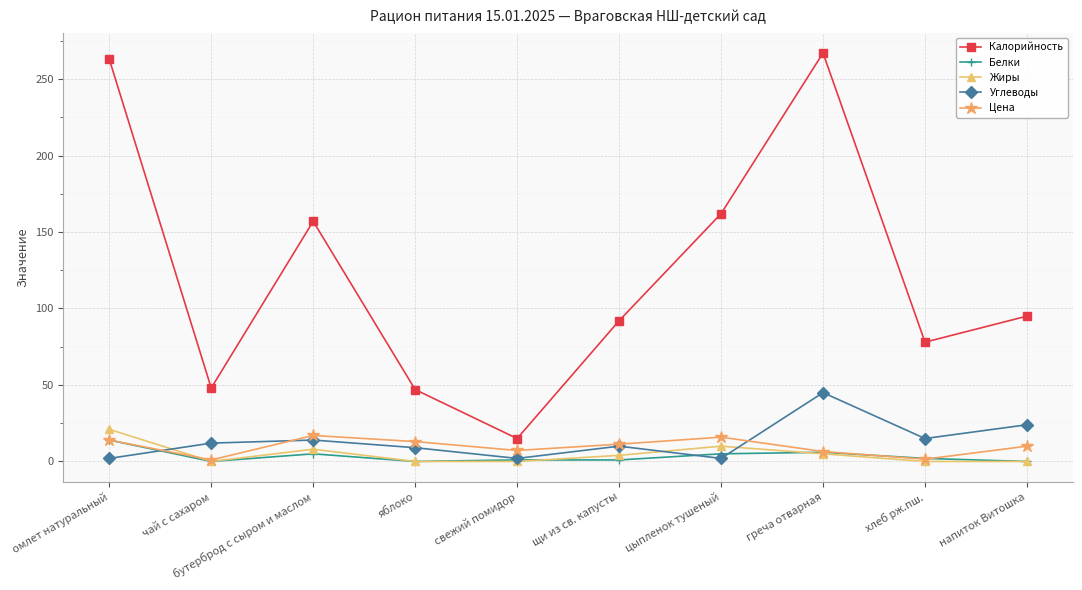

What is the difference between the Углеводы values at свежий помидор and напиток Витошка?

22.0